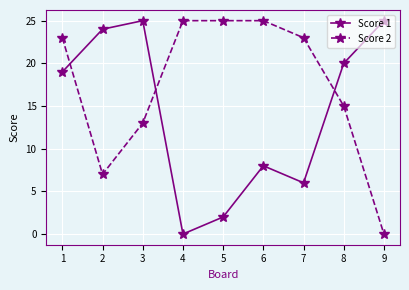

Which series changed the most between 1 and 9?

Score 2